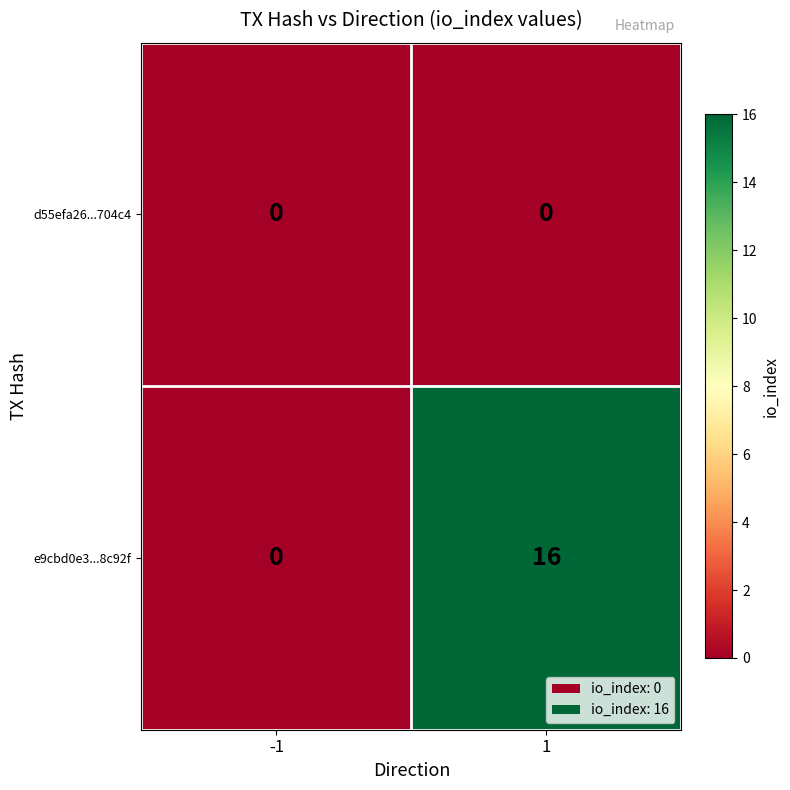

How many series are shown in this chart?

2